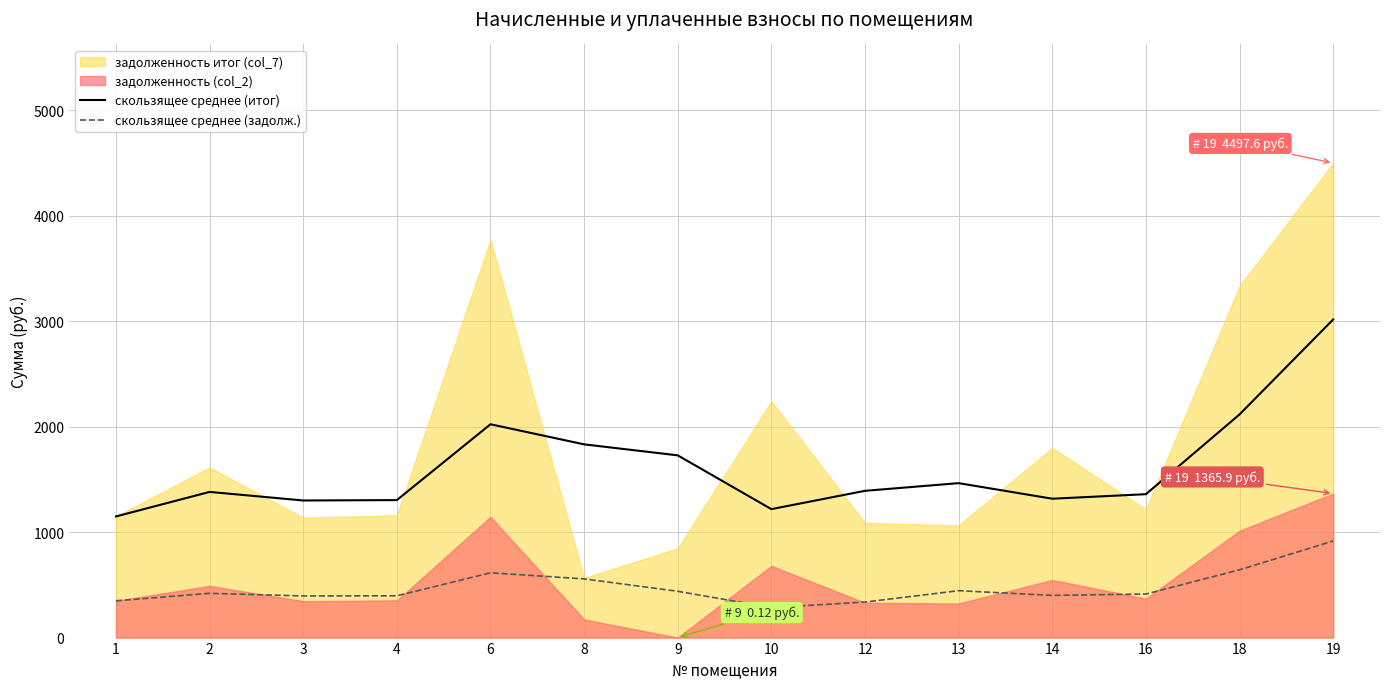

What is the sum of all скользящее среднее (задолж.) values?

6603.8